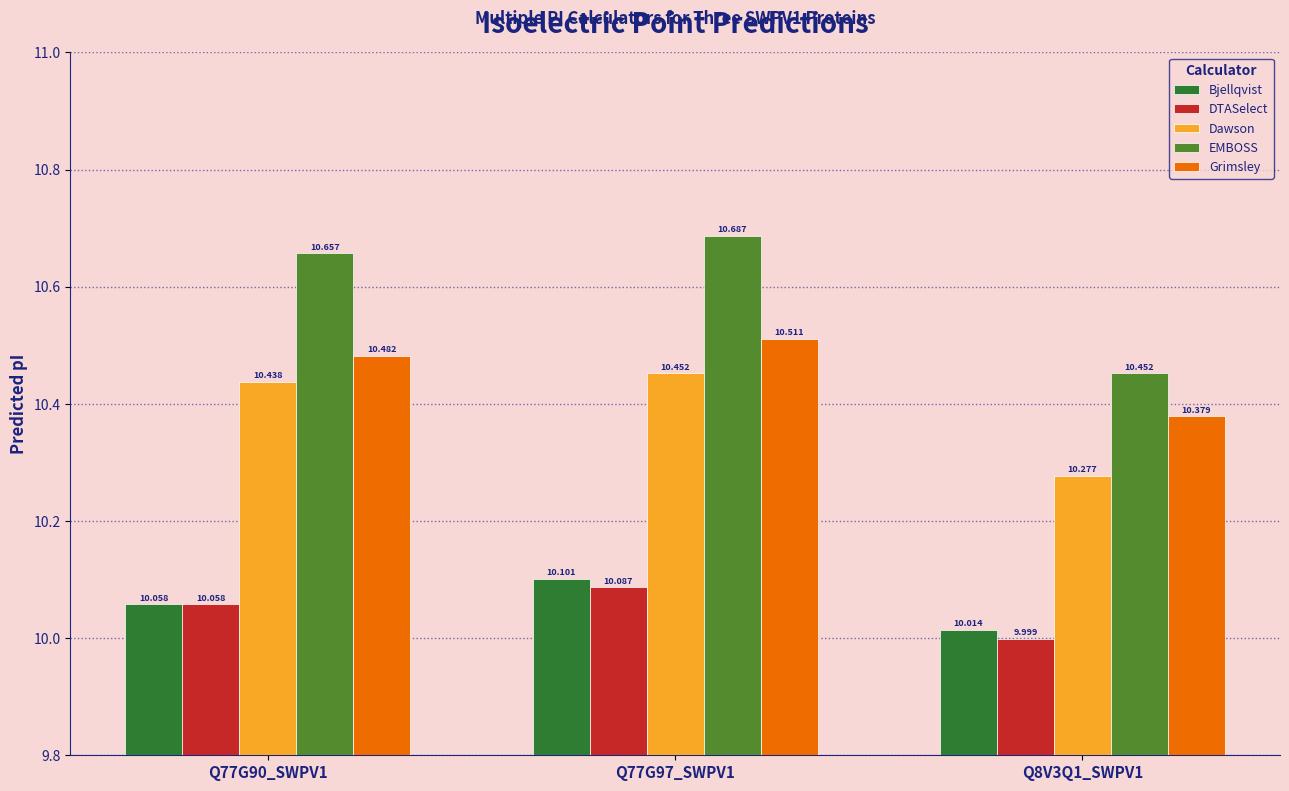

Is the value of Dawson at Q77G90_SWPV1 greater than the value of Grimsley at Q77G97_SWPV1?

No